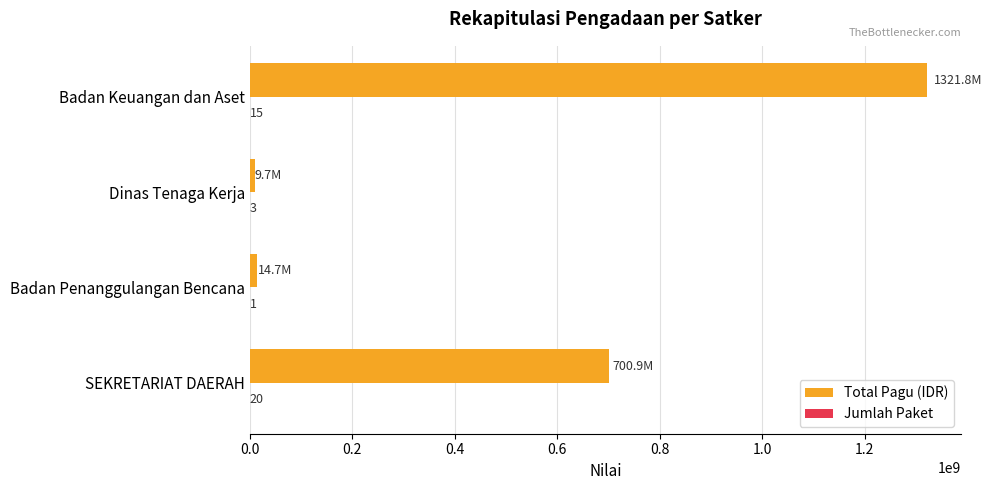

The Total Pagu (IDR) series shows 9740826 at Dinas Tenaga Kerja. True or false?

True